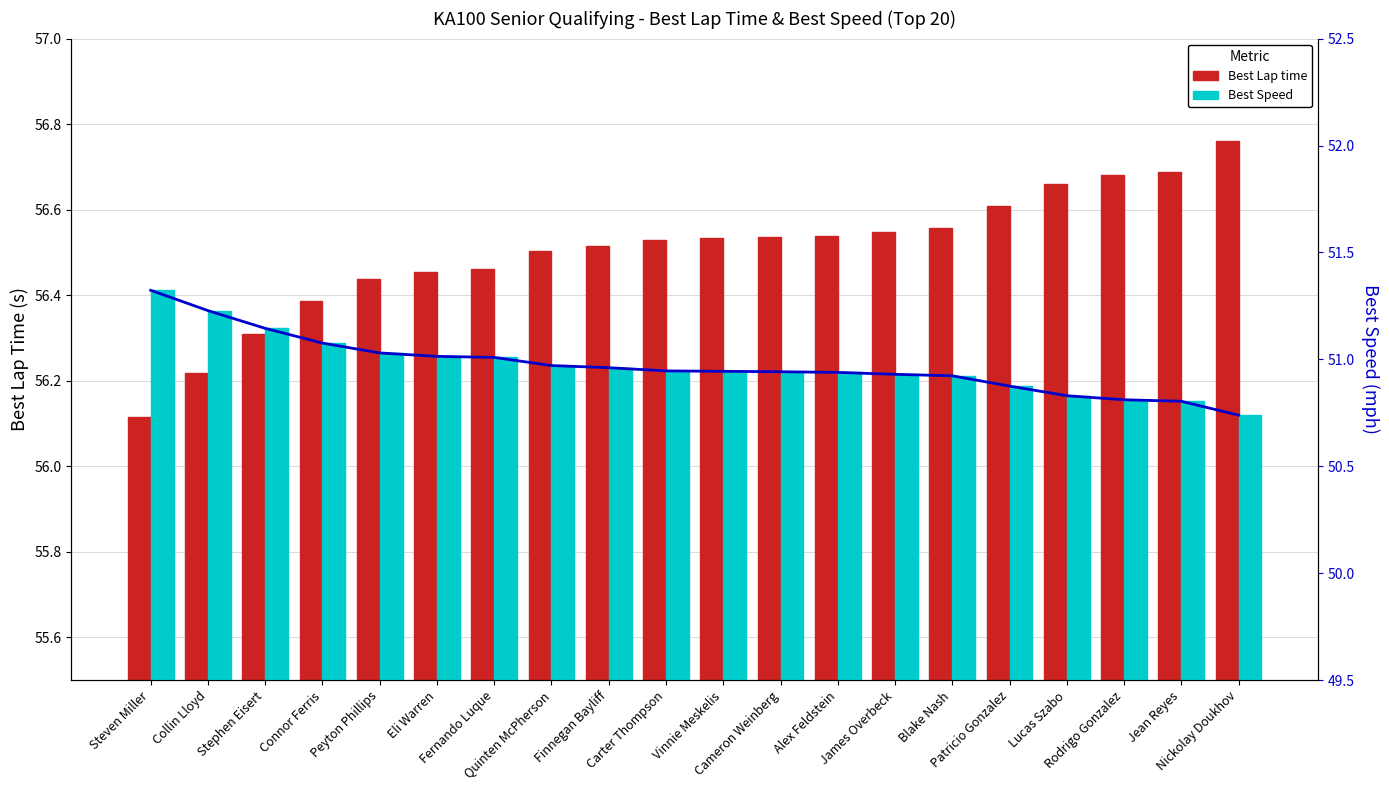

Reading left to right, extract all data points from this chart.

Best Lap time: 56.1	56.2	56.3	56.4	56.4	56.5	56.5	56.5	56.5	56.5	56.5	56.5	56.5	56.5	56.6	56.6	56.7	56.7	56.7	56.8
Best Speed Line: 51.3	51.2	51.1	51.1	51.0	51.0	51.0	51.0	51.0	50.9	50.9	50.9	50.9	50.9	50.9	50.9	50.8	50.8	50.8	50.7
Best Speed: 51.3	51.2	51.1	51.1	51.0	51.0	51.0	51.0	51.0	50.9	50.9	50.9	50.9	50.9	50.9	50.9	50.8	50.8	50.8	50.7